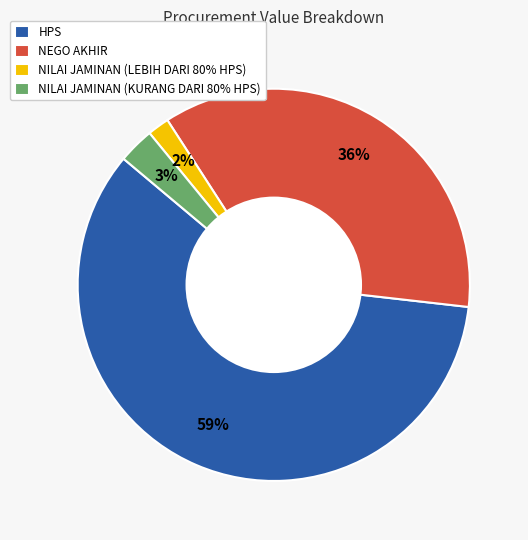

Between NILAI JAMINAN (LEBIH DARI 80% HPS) and NEGO AKHIR, which is larger?

NEGO AKHIR